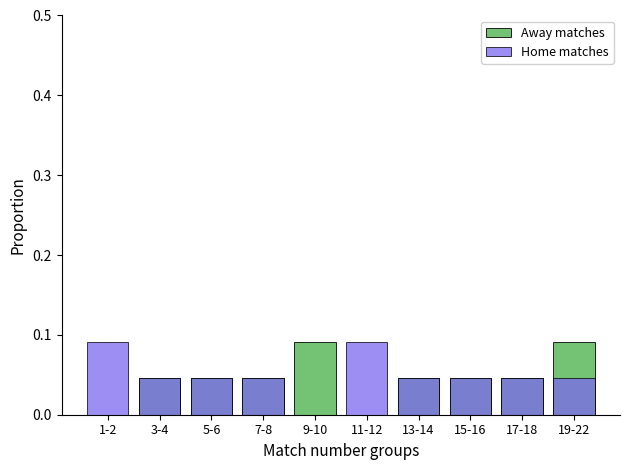

Where is Home matches nearest to the value 0?

9-10